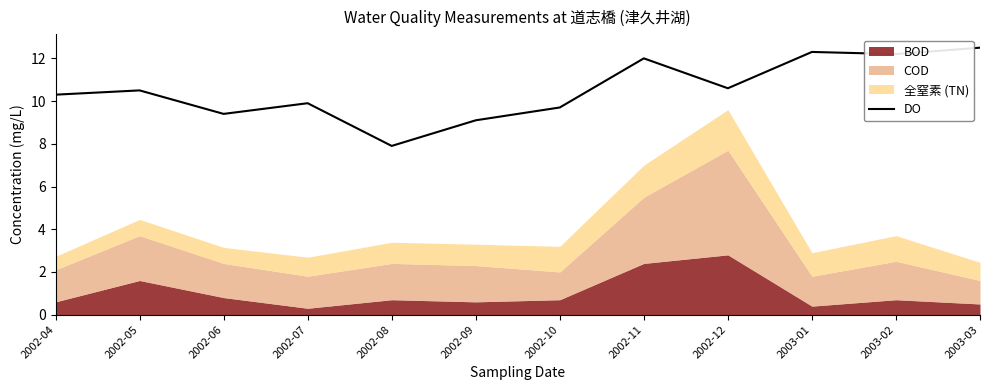

Which label corresponds to the largest value in the chart?

2003-03